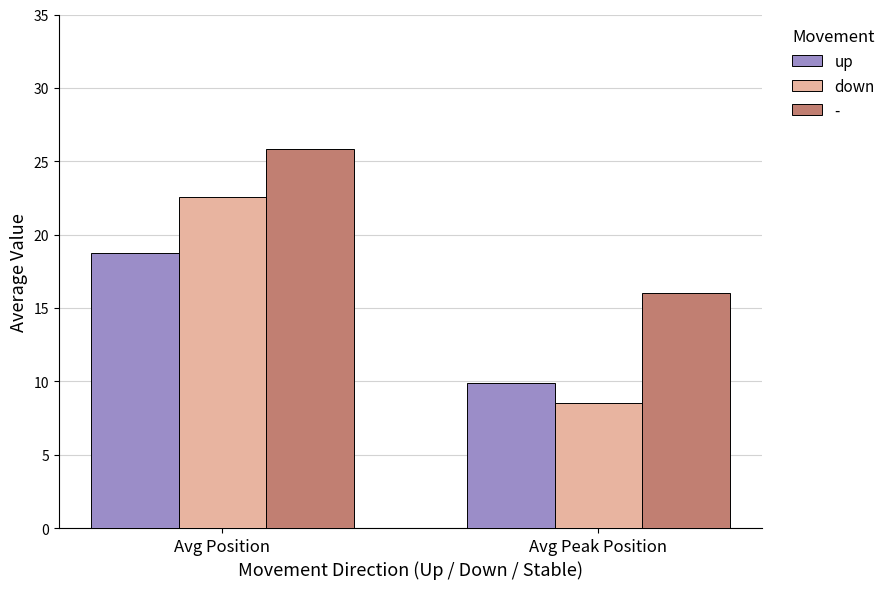

What is the difference between the highest and lowest values at Avg Position?

7.1